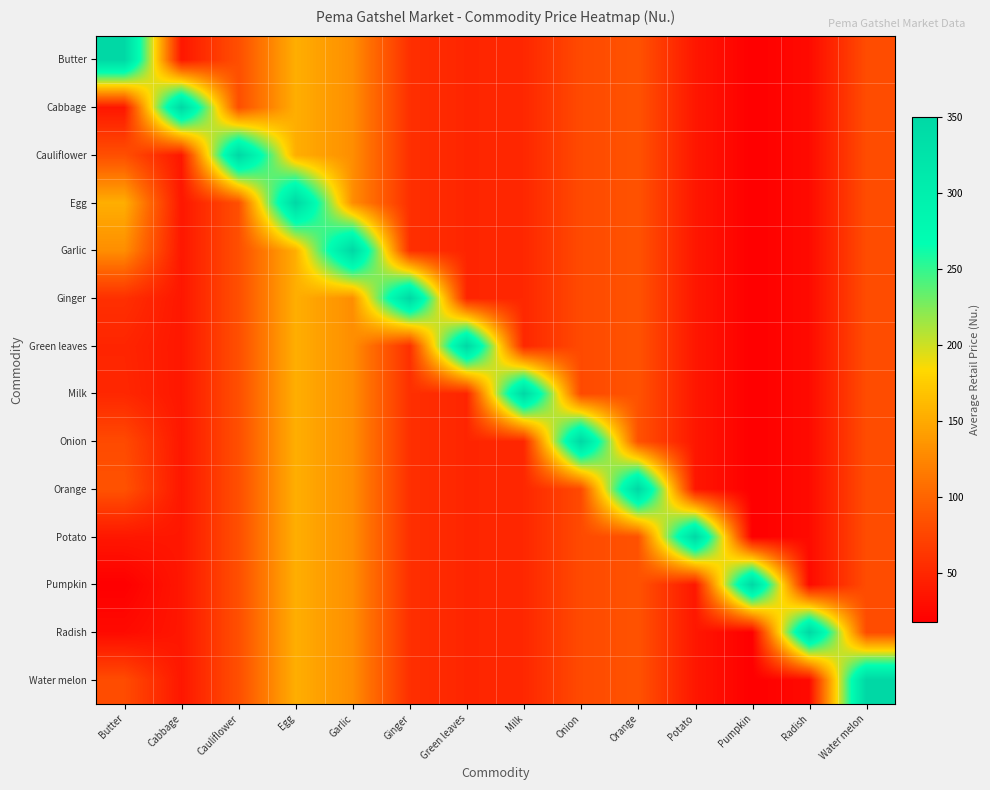

What is the spread (max minus min) of values at Green leaves?

301.7